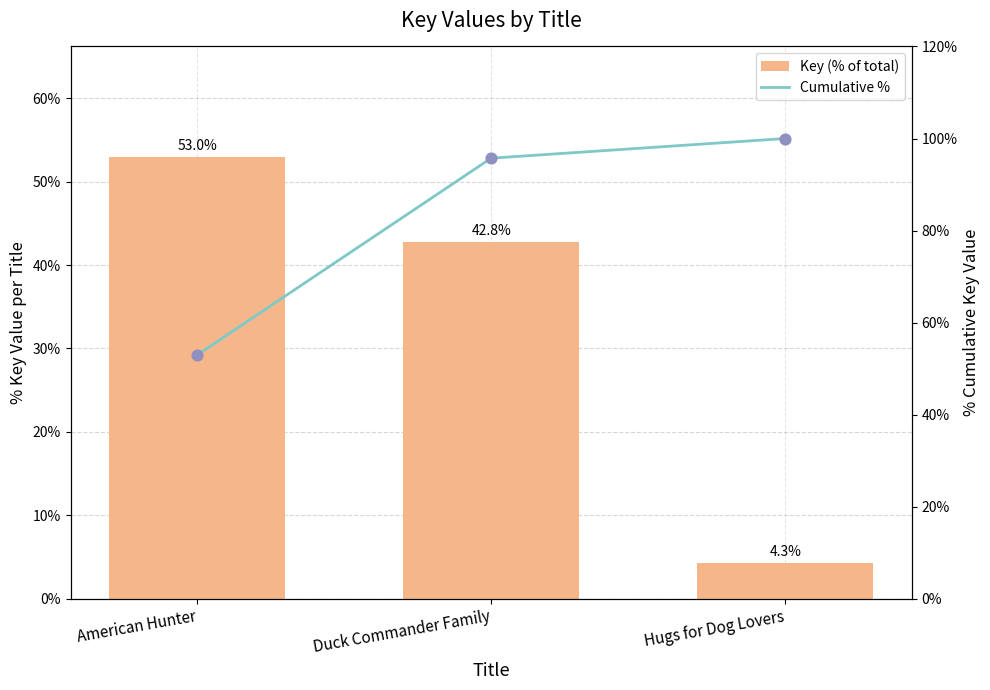

Is the value of Key (% of total) at Hugs for Dog Lovers greater than the value of Cumulative % at Hugs for Dog Lovers?

No